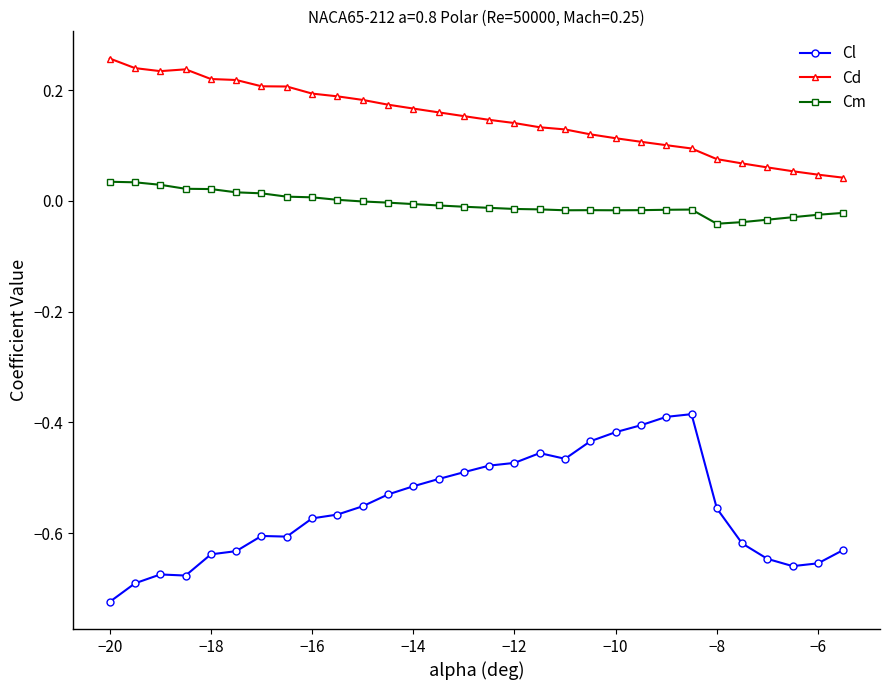

Does the chart have visible grid lines?

No